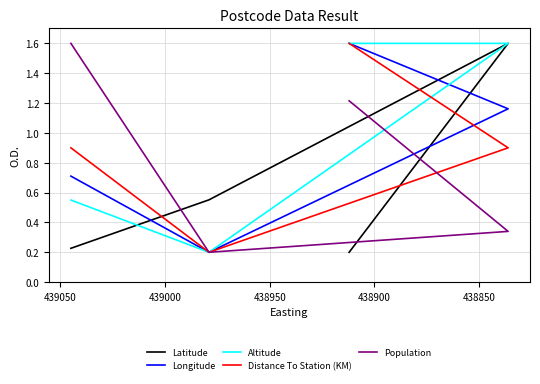

What is the minimum value for Distance To Station (KM)?

0.2